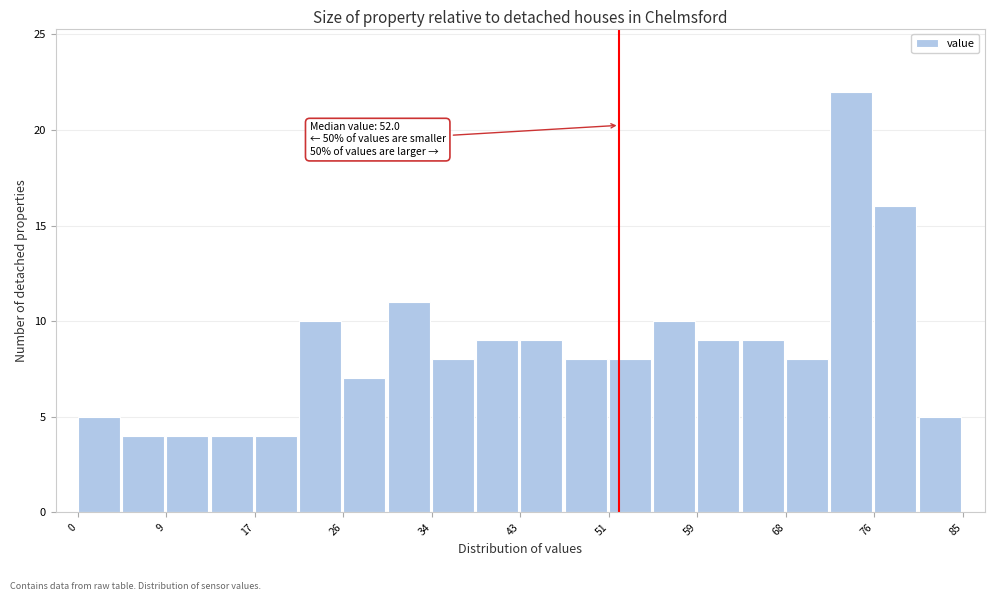

Over which range of the x-axis is the bar tallest?

72 to 76